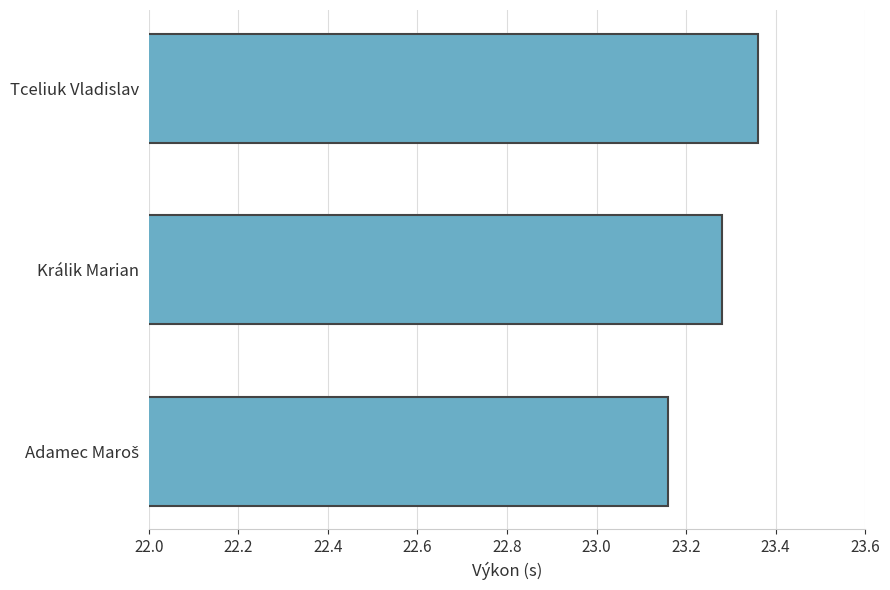

Which has a higher value, Králik Marian or Tceliuk Vladislav?

Tceliuk Vladislav